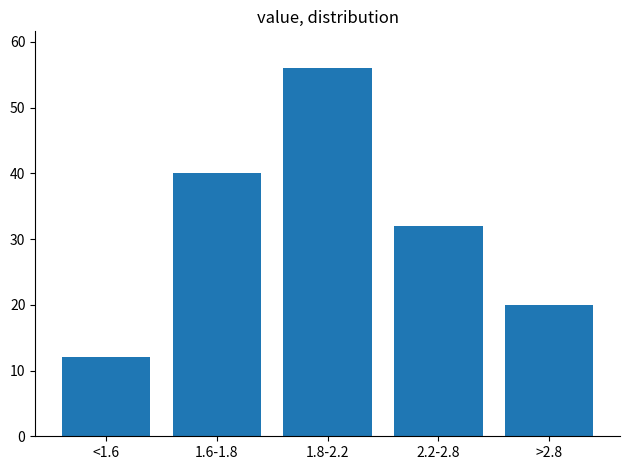

Reading left to right, extract all data points from this chart.

<1.6=12	1.6-1.8=40	1.8-2.2=56	2.2-2.8=32	>2.8=20